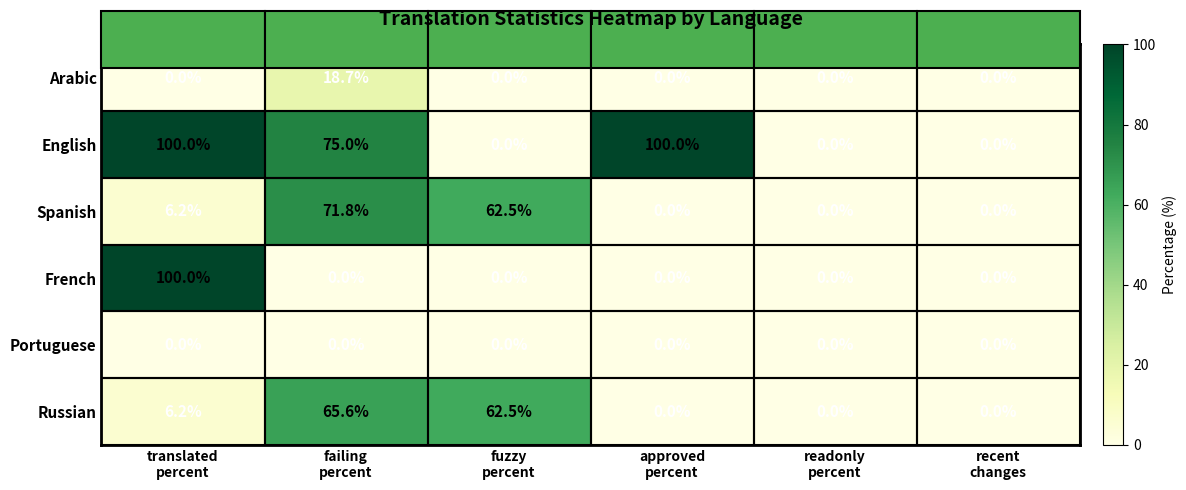

Which series has the largest total across all categories?

English